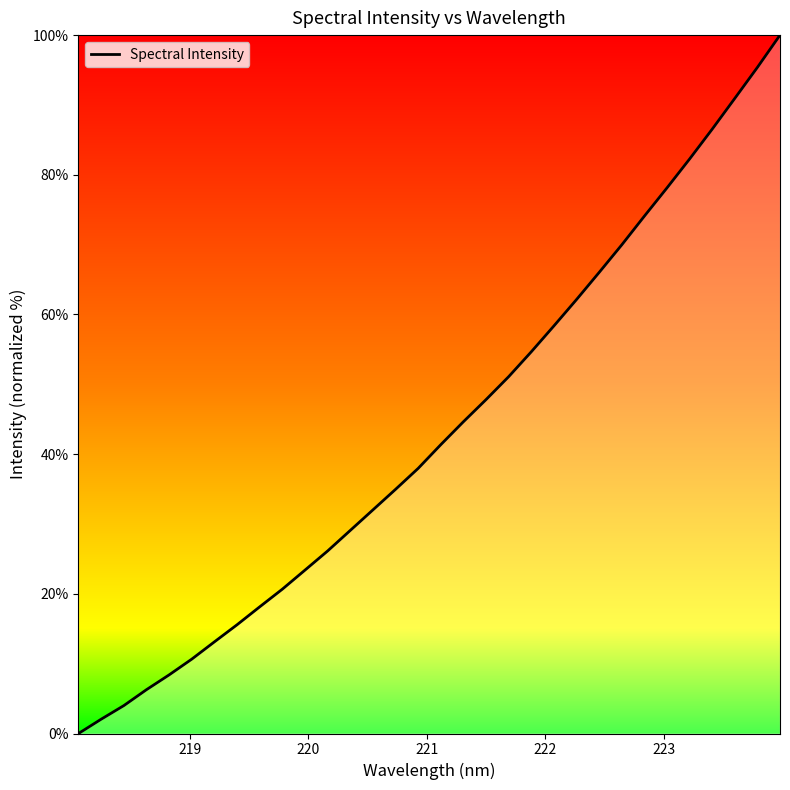

What is the difference between the maximum and minimum values?

100.0